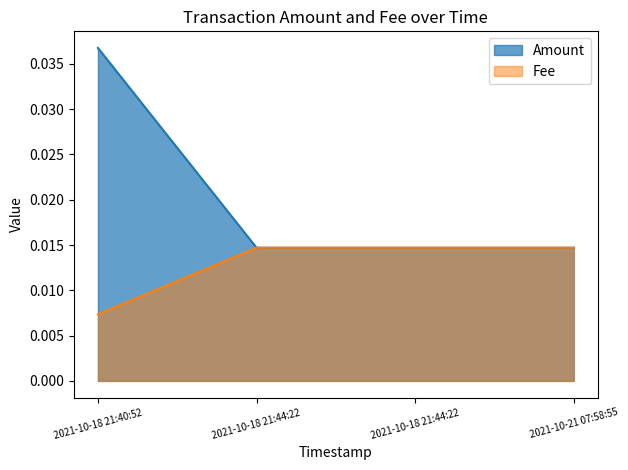

Which series has the widest spread of values?

Amount